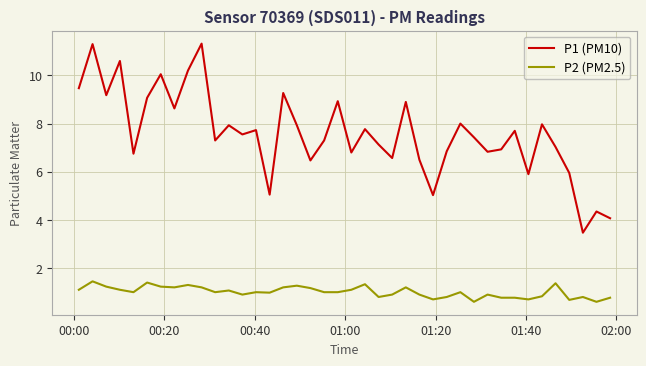

Rank the series by their maximum value, from lowest to highest.

P2 (PM2.5), P1 (PM10)